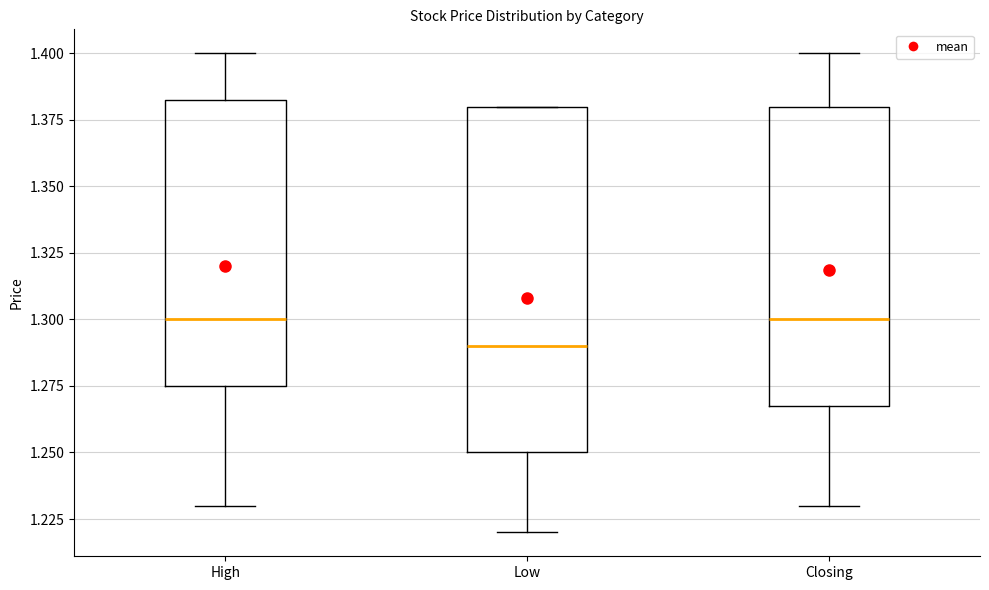

Reading left to right, read every box against the y-axis: the position of its median line, the range the box covers, and the ends of its whiskers. The values are not printed on the chart, so give them approximately, as read against the axis.

High: median 1.300, box 1.275 to 1.385, whiskers 1.230 to 1.400
Low: median 1.290, box 1.250 to 1.380, whiskers 1.220 to 1.380
Closing: median 1.300, box 1.270 to 1.380, whiskers 1.230 to 1.400